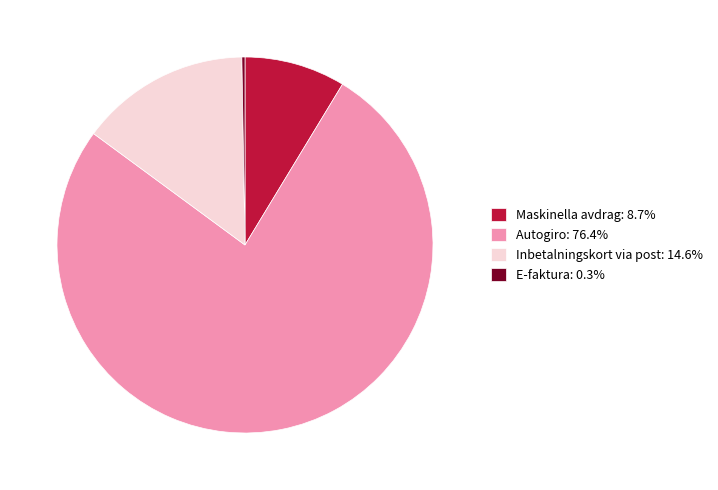

Does any single category account for the majority?

Yes